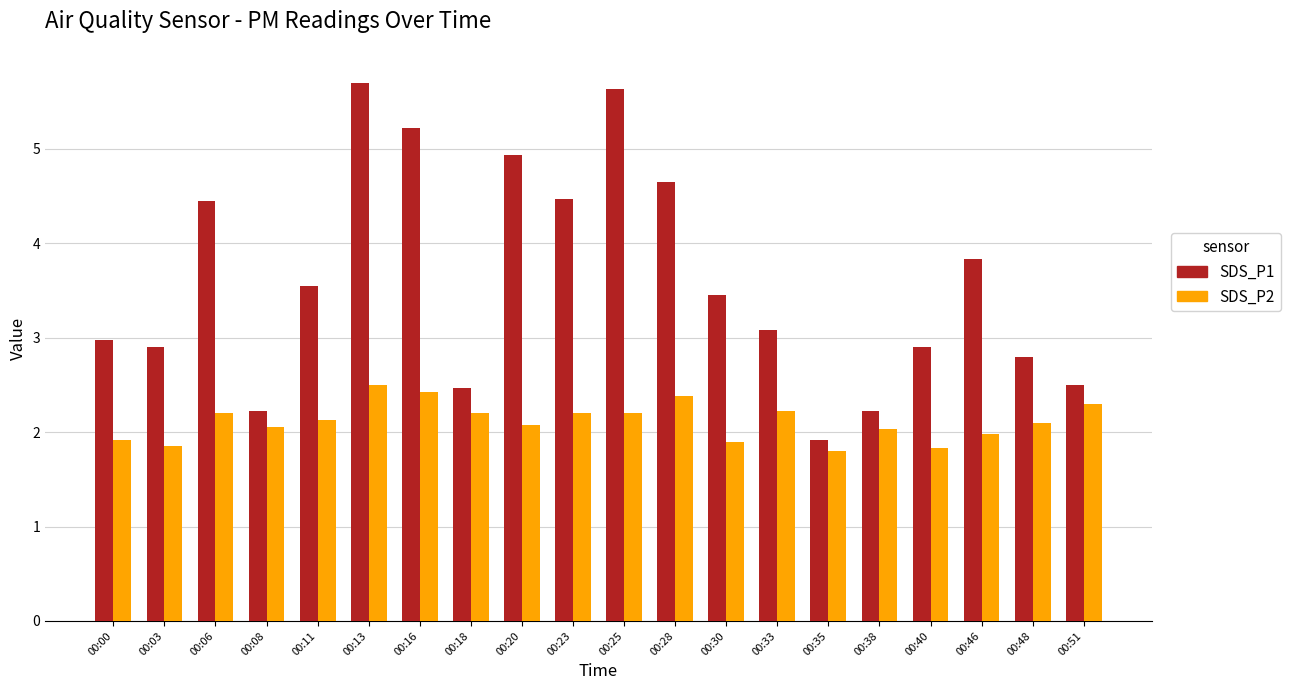

The value of SDS_P1 at 00:20 is 4.9. True or false?

True